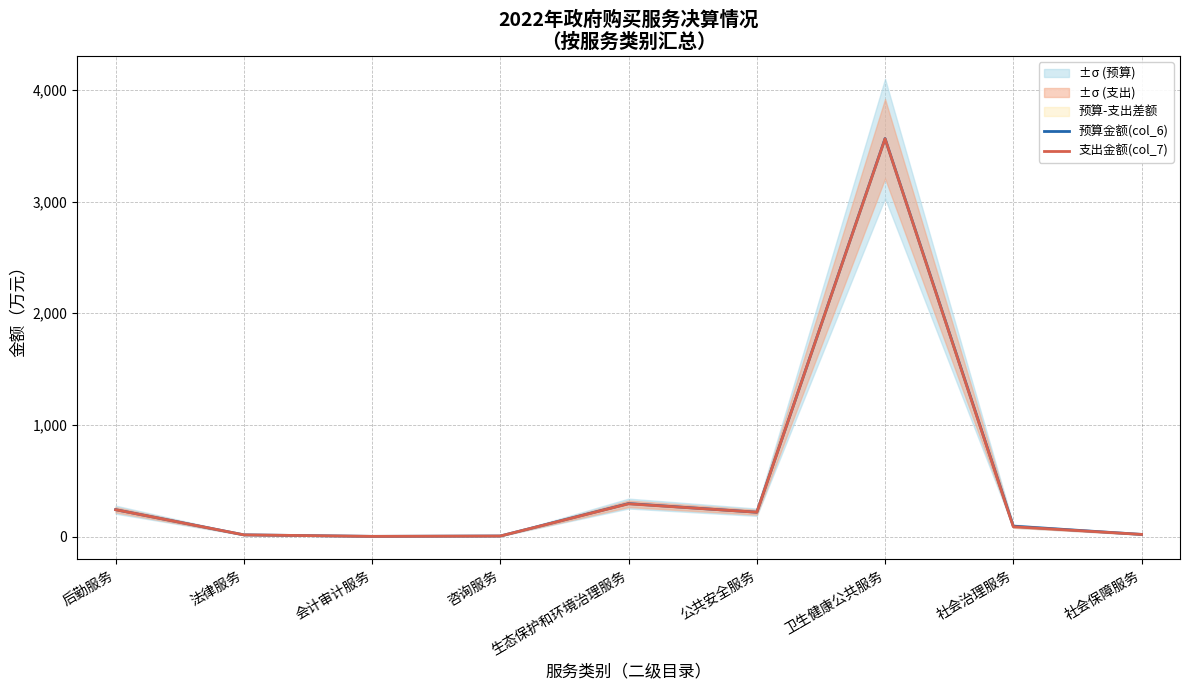

Between 卫生健康公共服务 and 社会治理服务, which series saw the biggest shift?

支出金额(col_7)